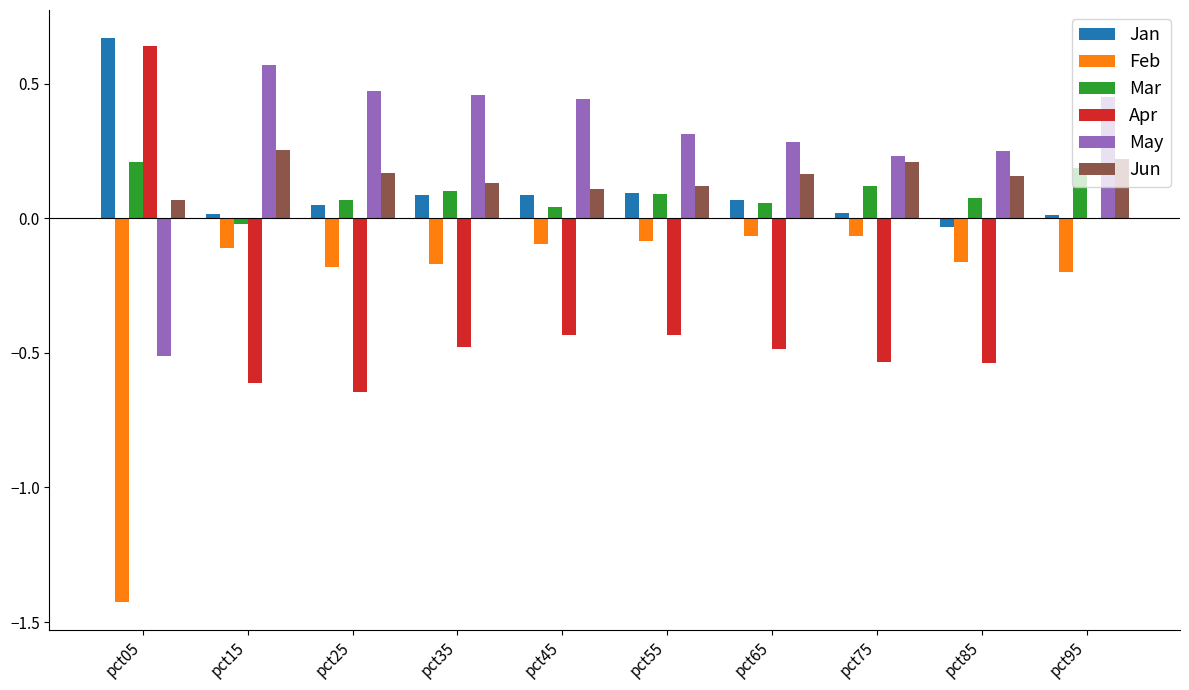

The value of Apr at pct95 is -0.0. True or false?

True